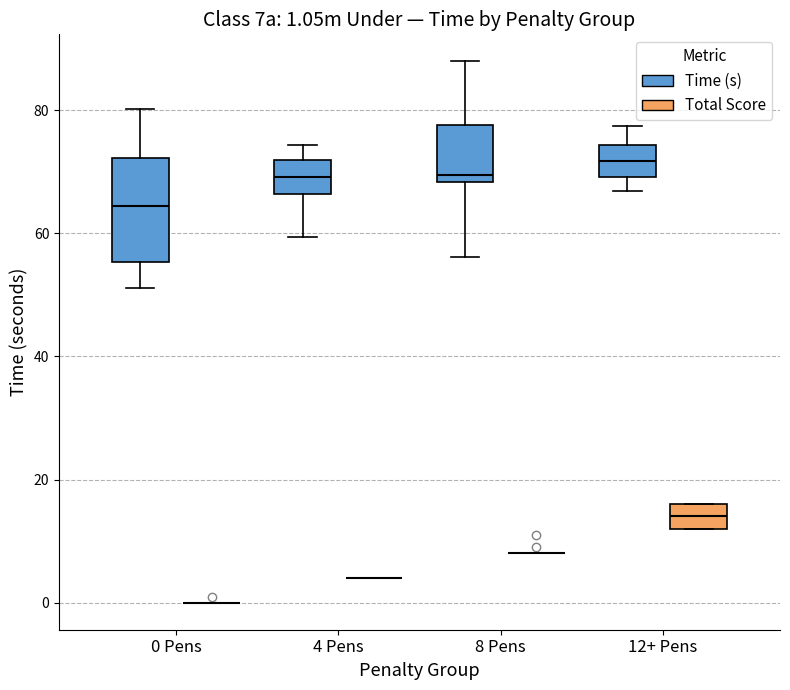

Which box is the tallest, from its lower edge to its upper edge?

0 Pens (Time (s))